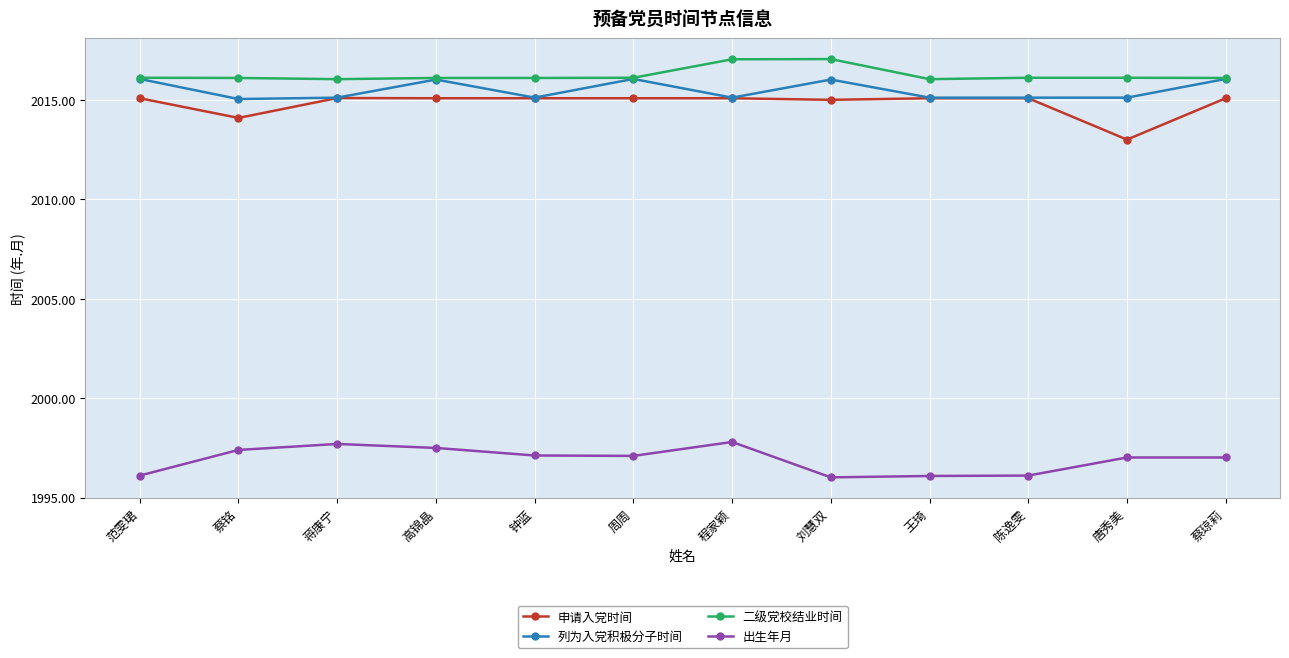

At 蔡铭, list the series in order from smallest to largest.

出生年月, 申请入党时间, 列为入党积极分子时间, 二级党校结业时间